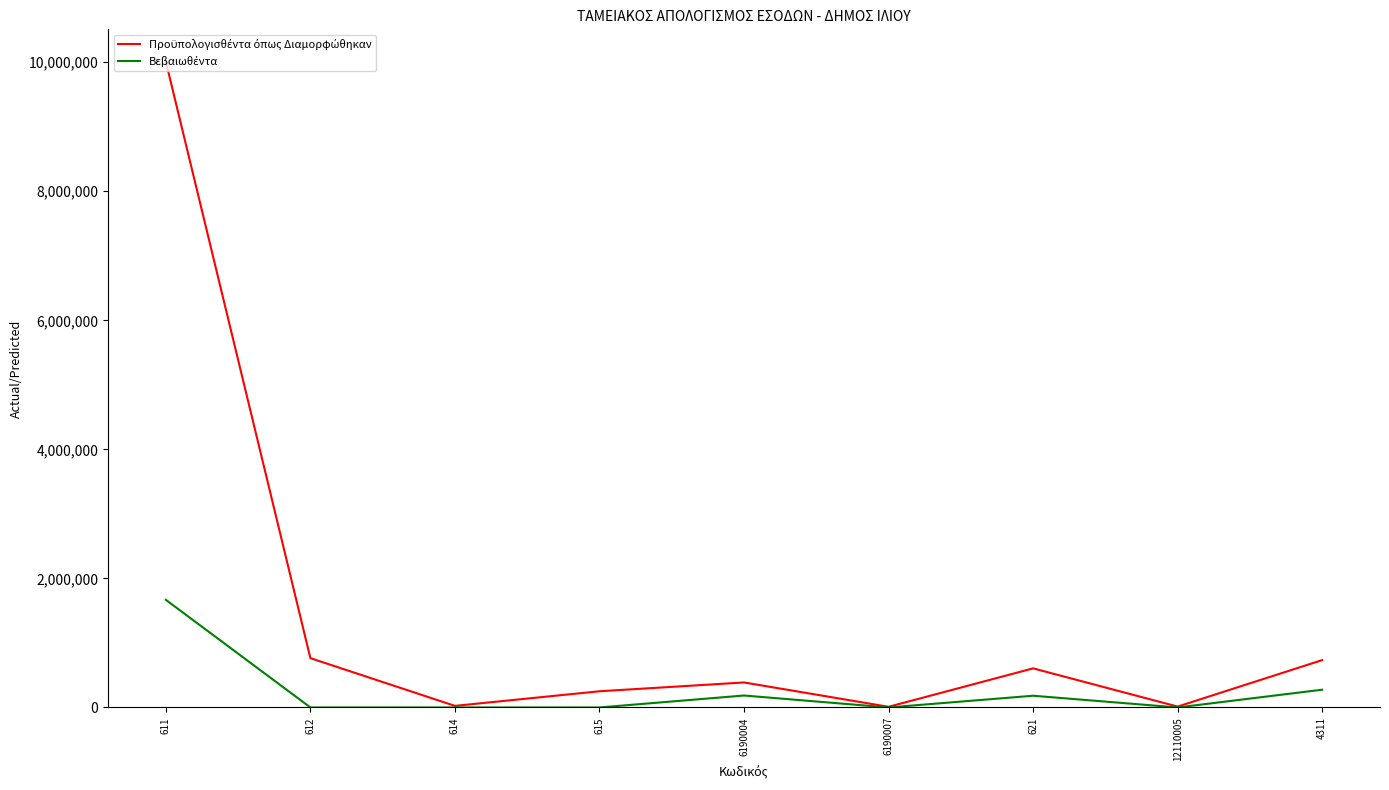

At which category is the sum across all series the highest?

611